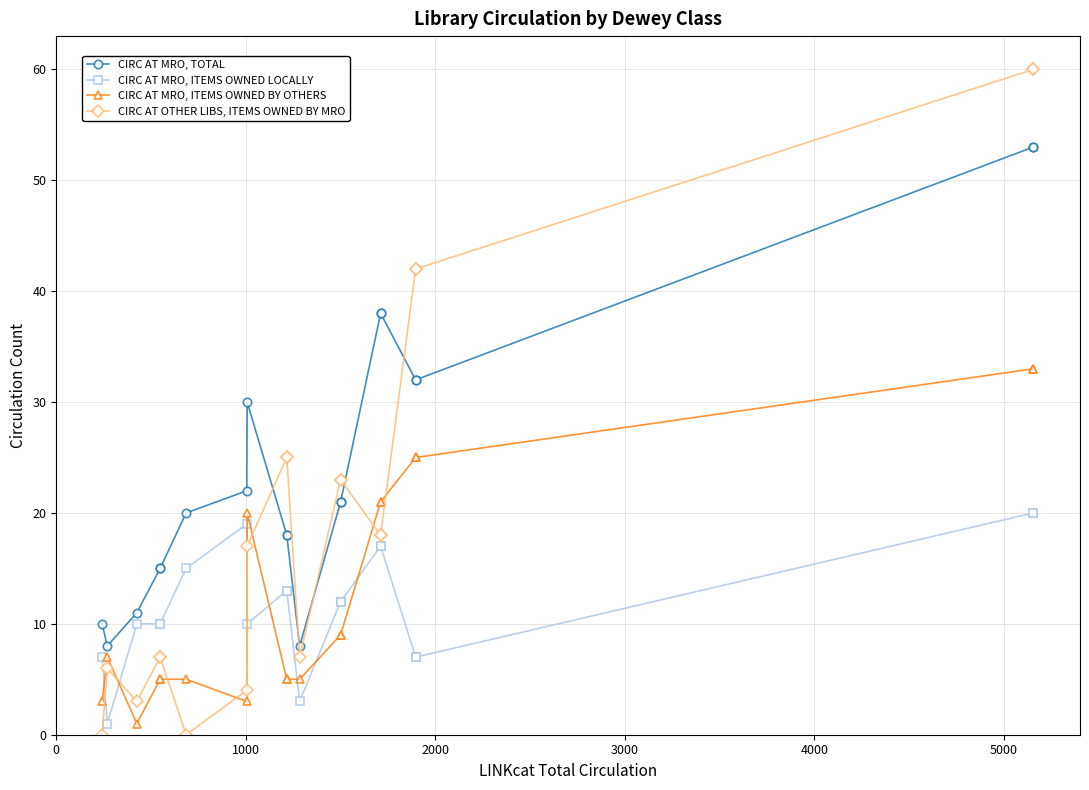

After their last crossing, which series has the higher values: CIRC AT MRO, TOTAL or CIRC AT OTHER LIBS, ITEMS OWNED BY MRO?

CIRC AT OTHER LIBS, ITEMS OWNED BY MRO